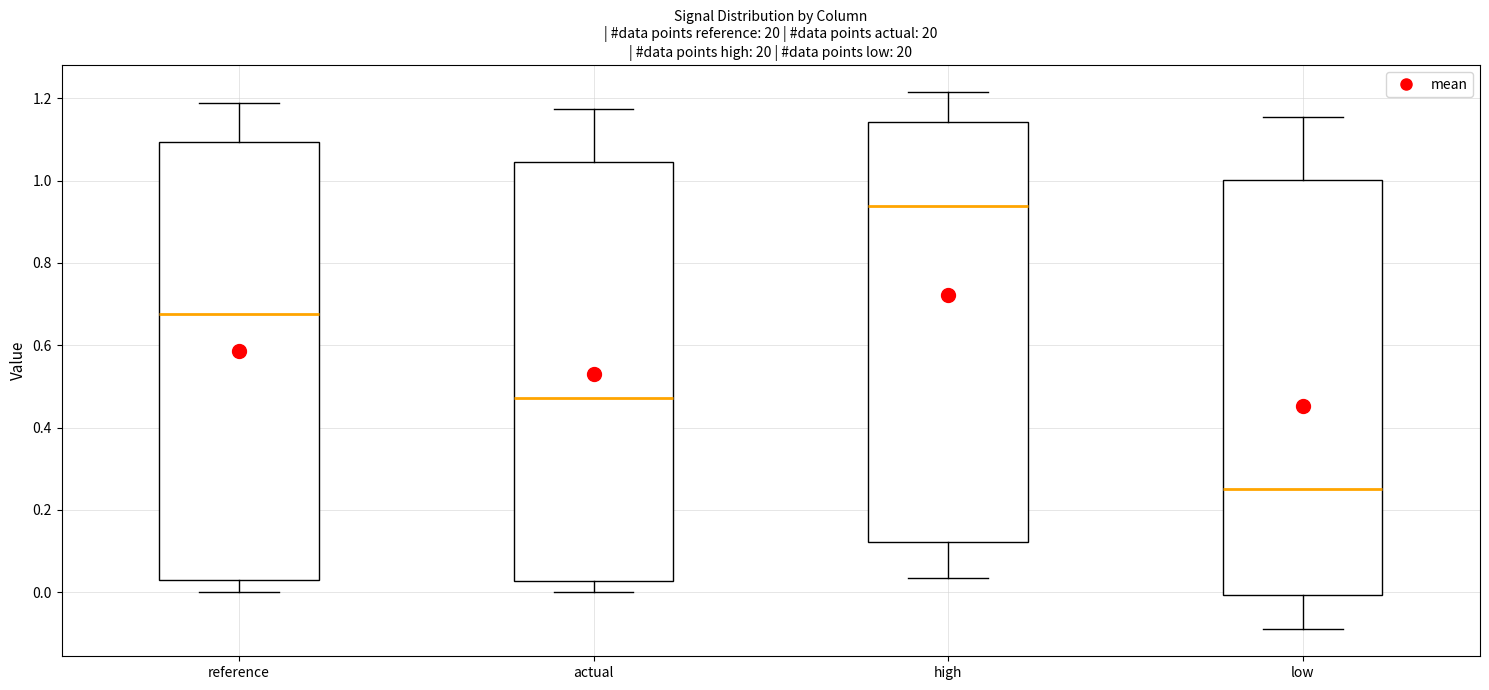

Where does the lower whisker of the box for low end on the y-axis? The values are not printed on the chart, so give them approximately, as read against the axis.

-0.10